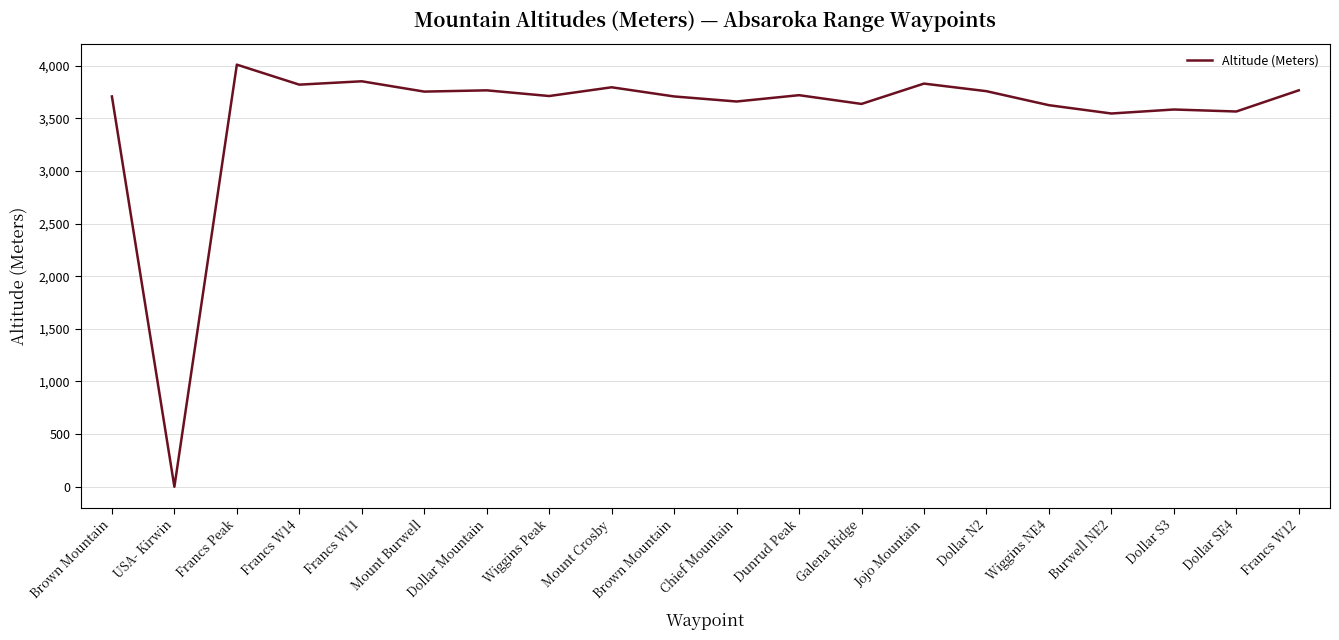

Read the value at Brown Mountain, to the nearest 10.

3710